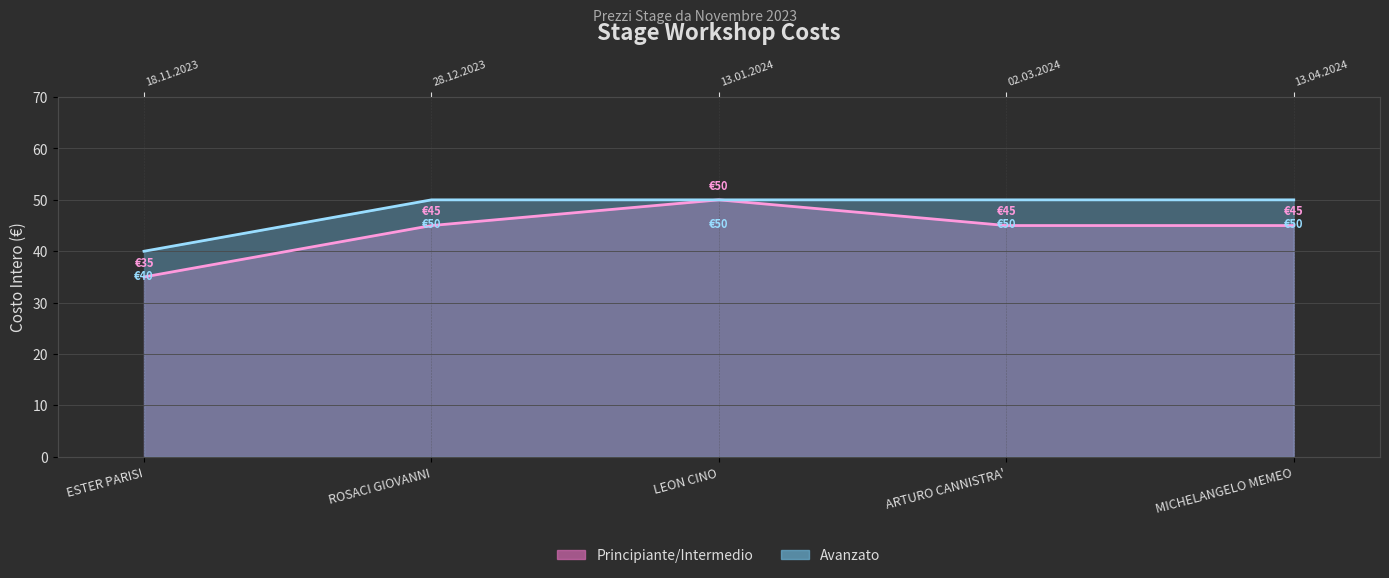

Which series has the largest total across all categories?

Avanzato (line)